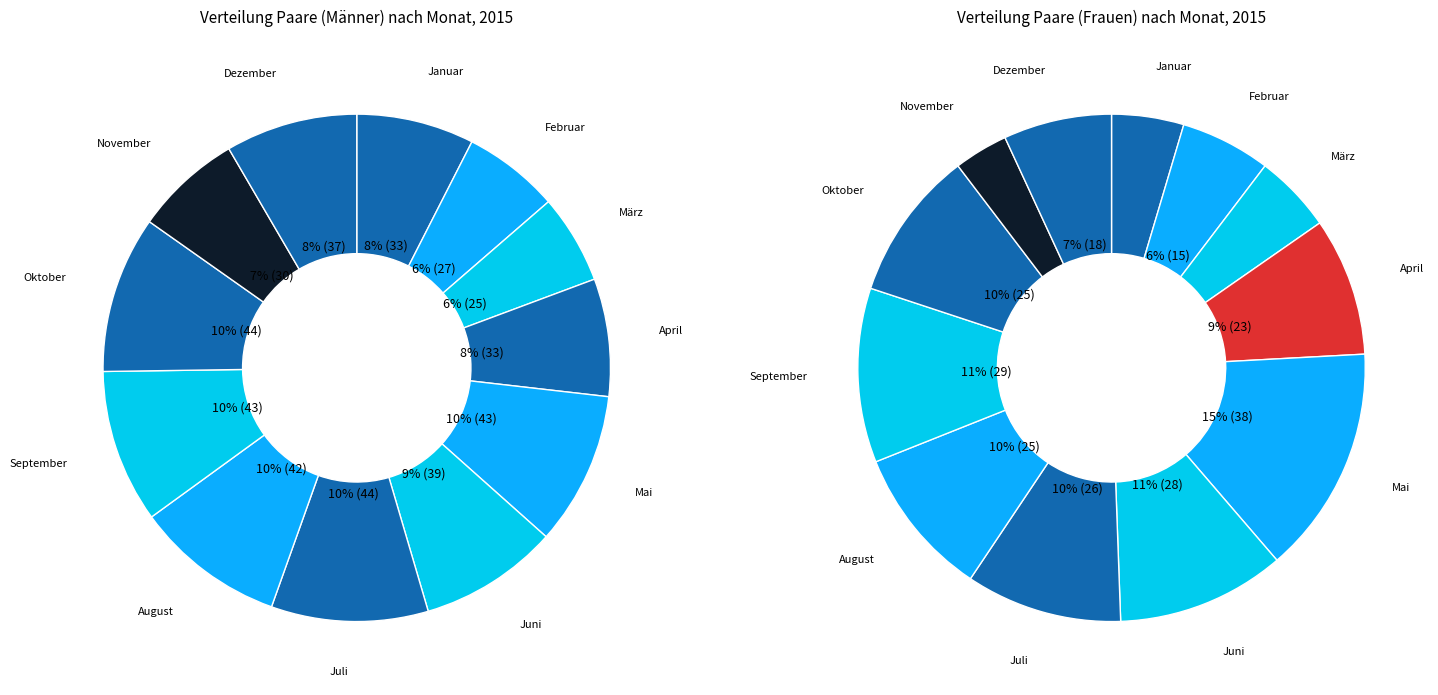

Which category has the smallest portion of the pie?

November